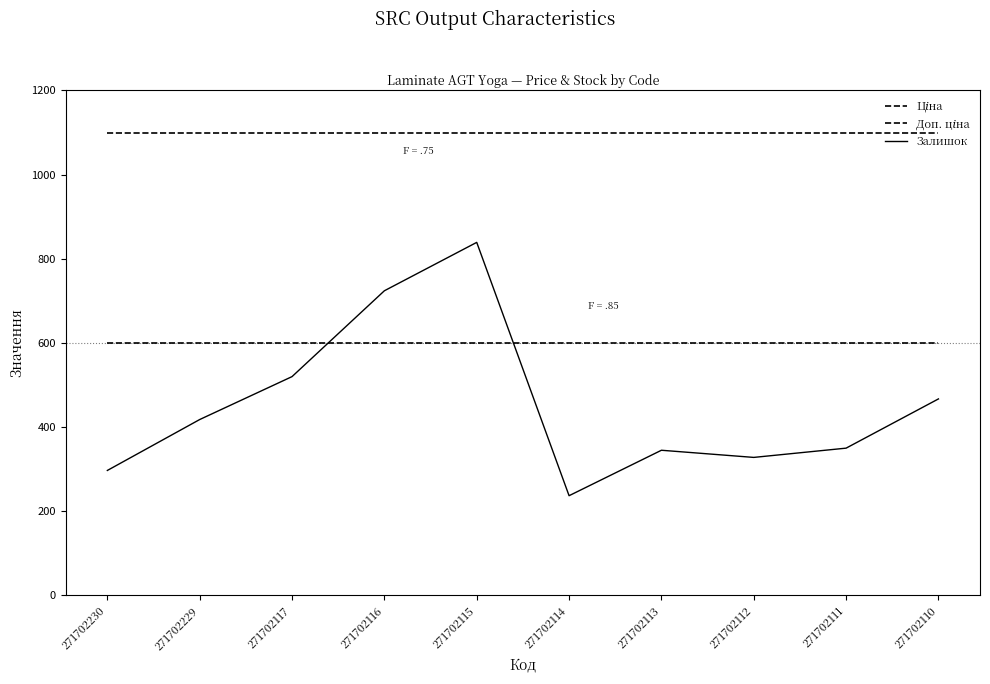

What is the average value of the Залишок series?

452.5